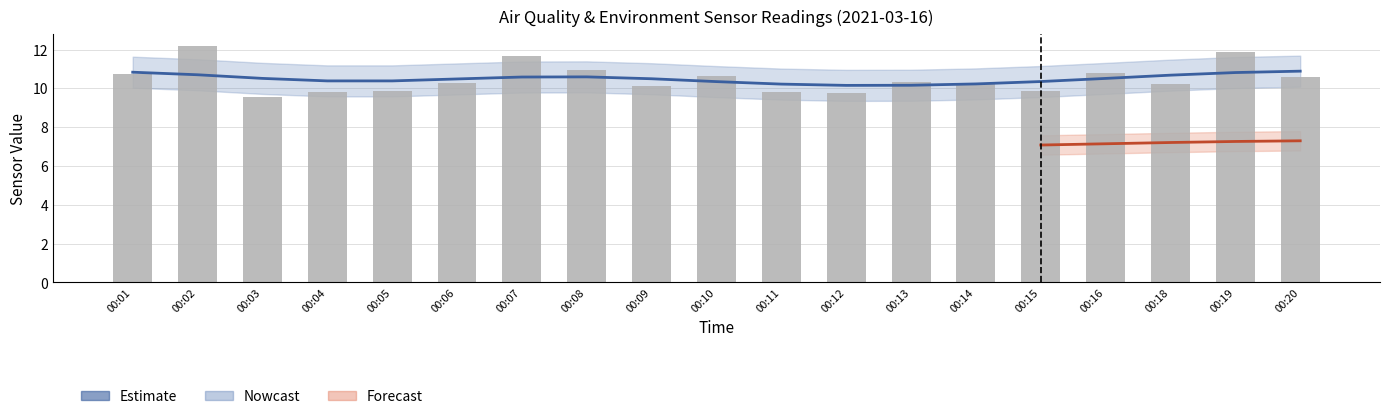

Which has a higher value, 00:07 or 00:19?

00:19